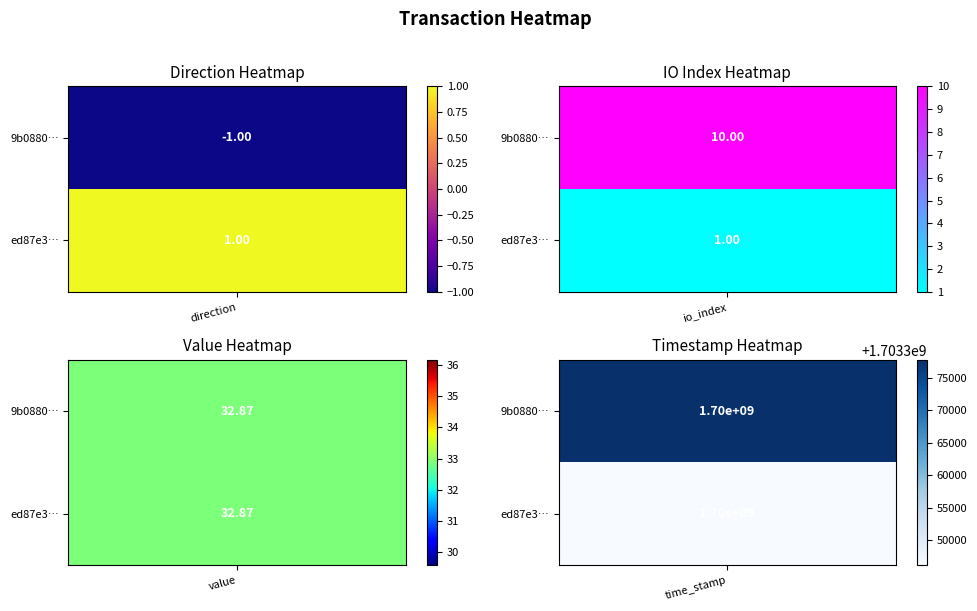

How many data points in ed87e3658ecba21cf4bda8989b4085a04a6f45f are above 32?

2